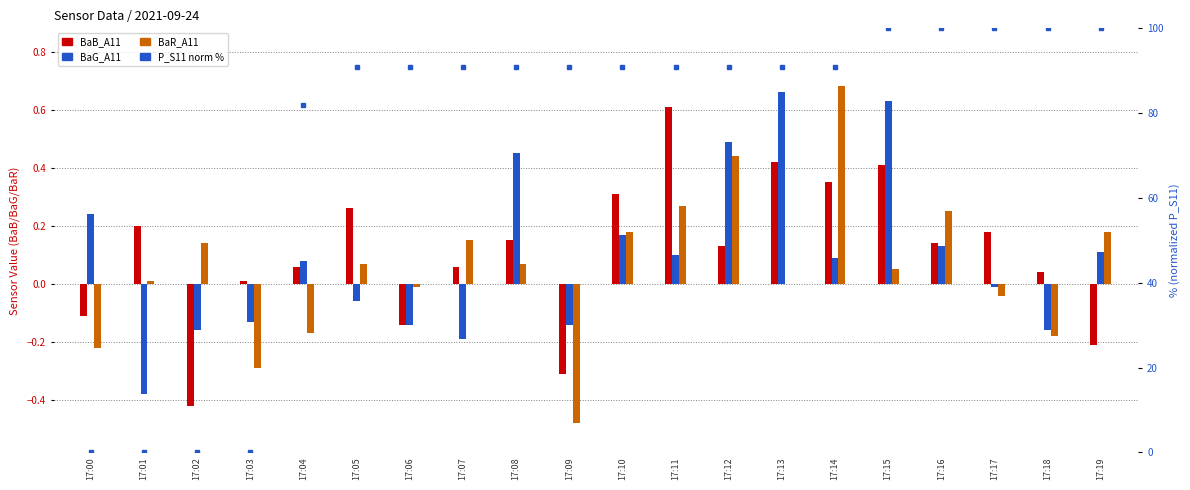

At which label is P_S11 (normalized %) closest to 50?

17:04